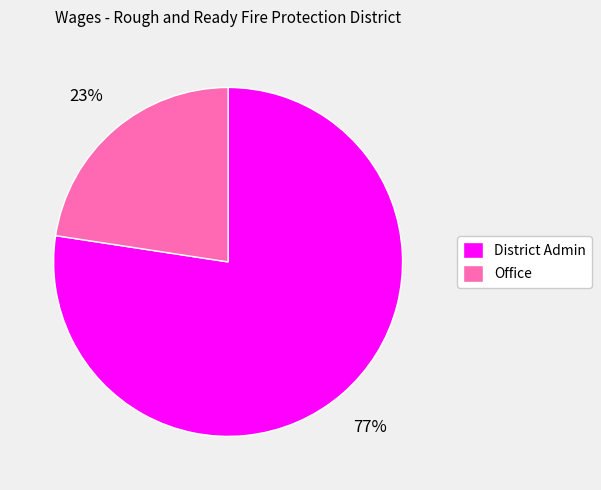

To the nearest percent, what is the combined percentage of District Admin and Office?

100%